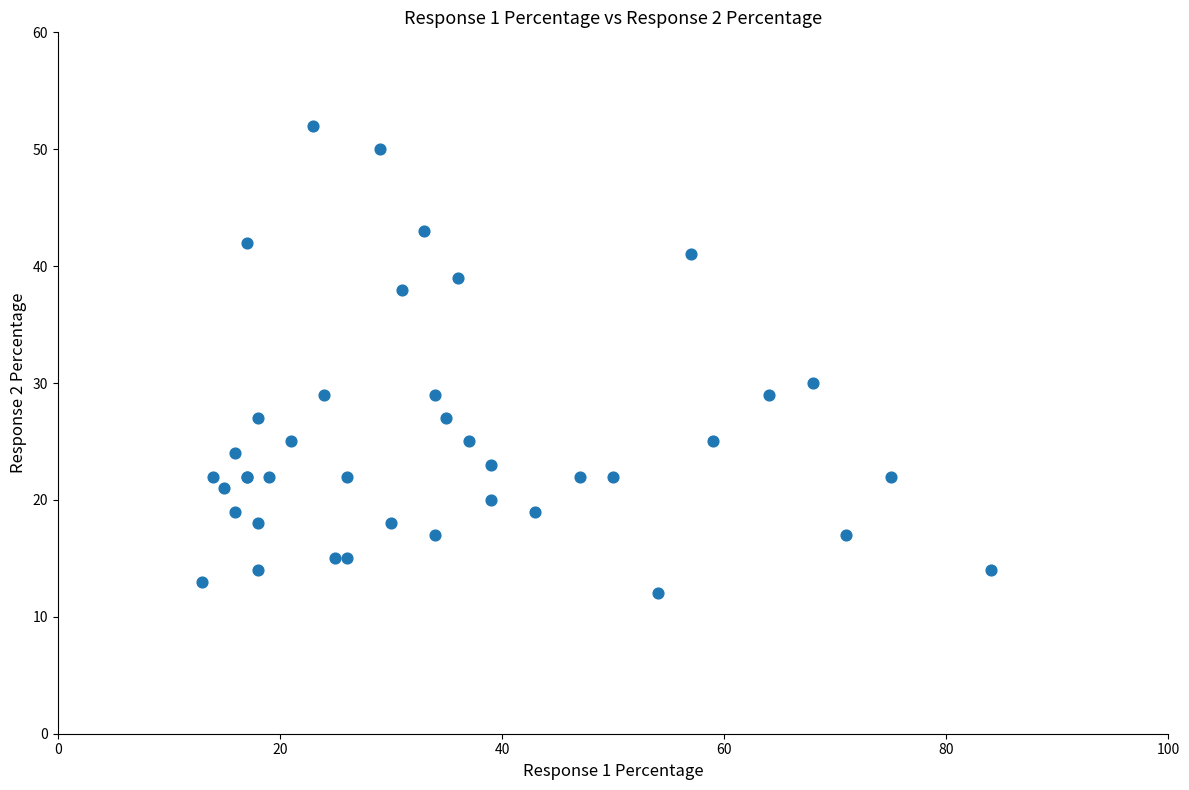

What Y value in the scatter plot is closest to 32?

30